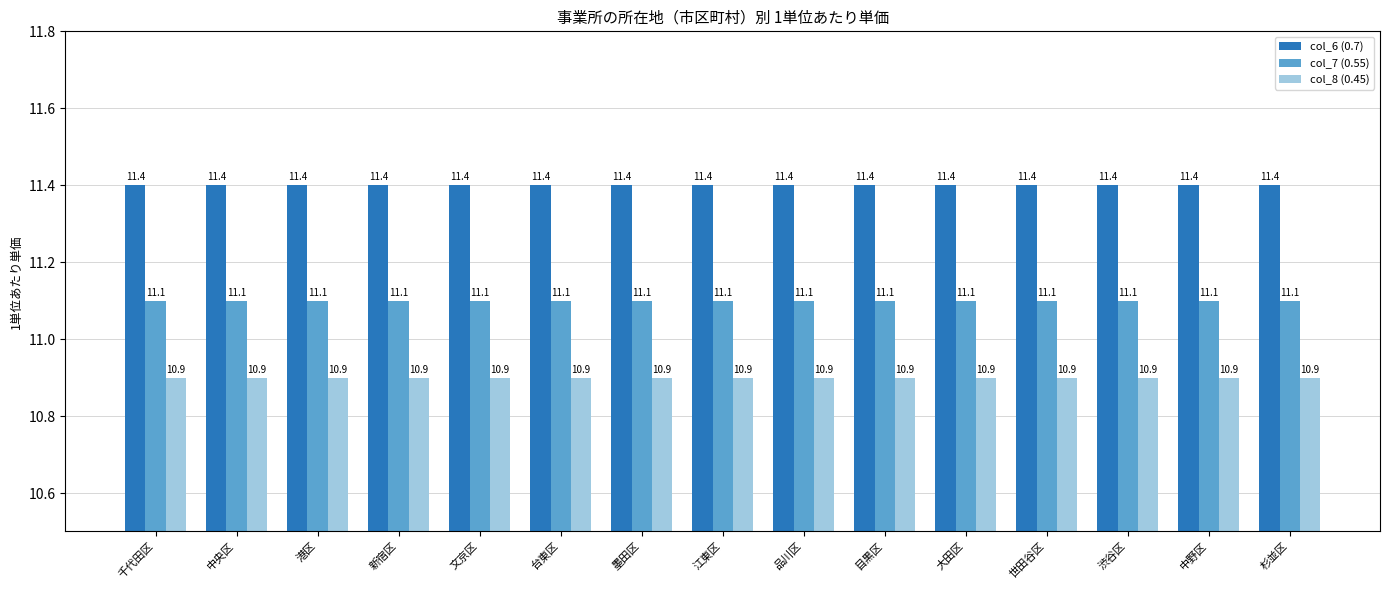

Reading left to right, what are all the values shown in this chart?

col_6 (0.7): 11.4	11.4	11.4	11.4	11.4	11.4	11.4	11.4	11.4	11.4	11.4	11.4	11.4	11.4	11.4
col_7 (0.55): 11.1	11.1	11.1	11.1	11.1	11.1	11.1	11.1	11.1	11.1	11.1	11.1	11.1	11.1	11.1
col_8 (0.45): 10.9	10.9	10.9	10.9	10.9	10.9	10.9	10.9	10.9	10.9	10.9	10.9	10.9	10.9	10.9